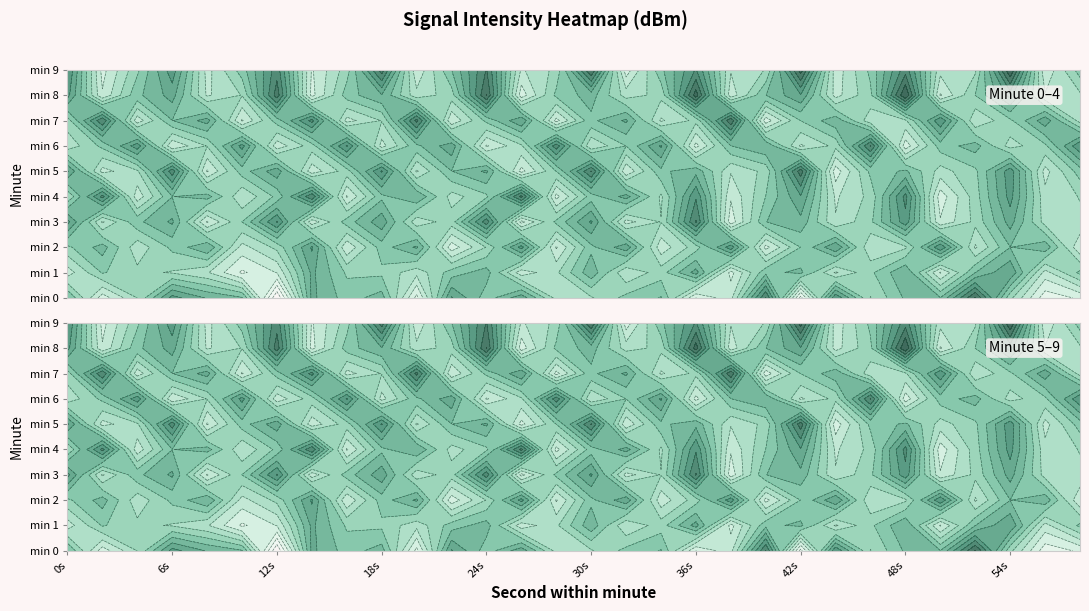

The value of 3 at 20 is -175.3. True or false?

False